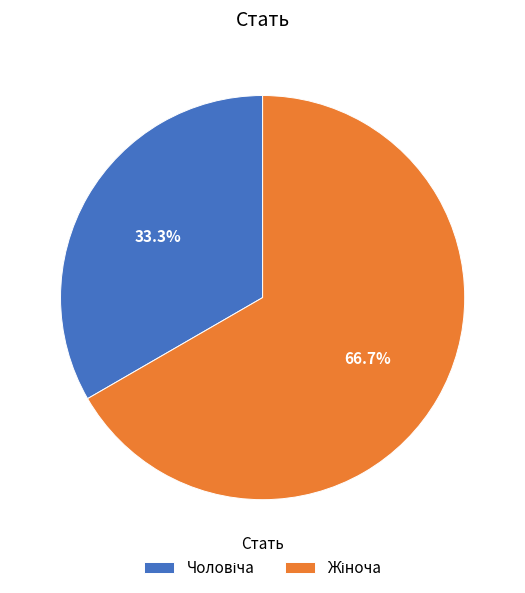

Is there a majority slice in this chart?

Yes